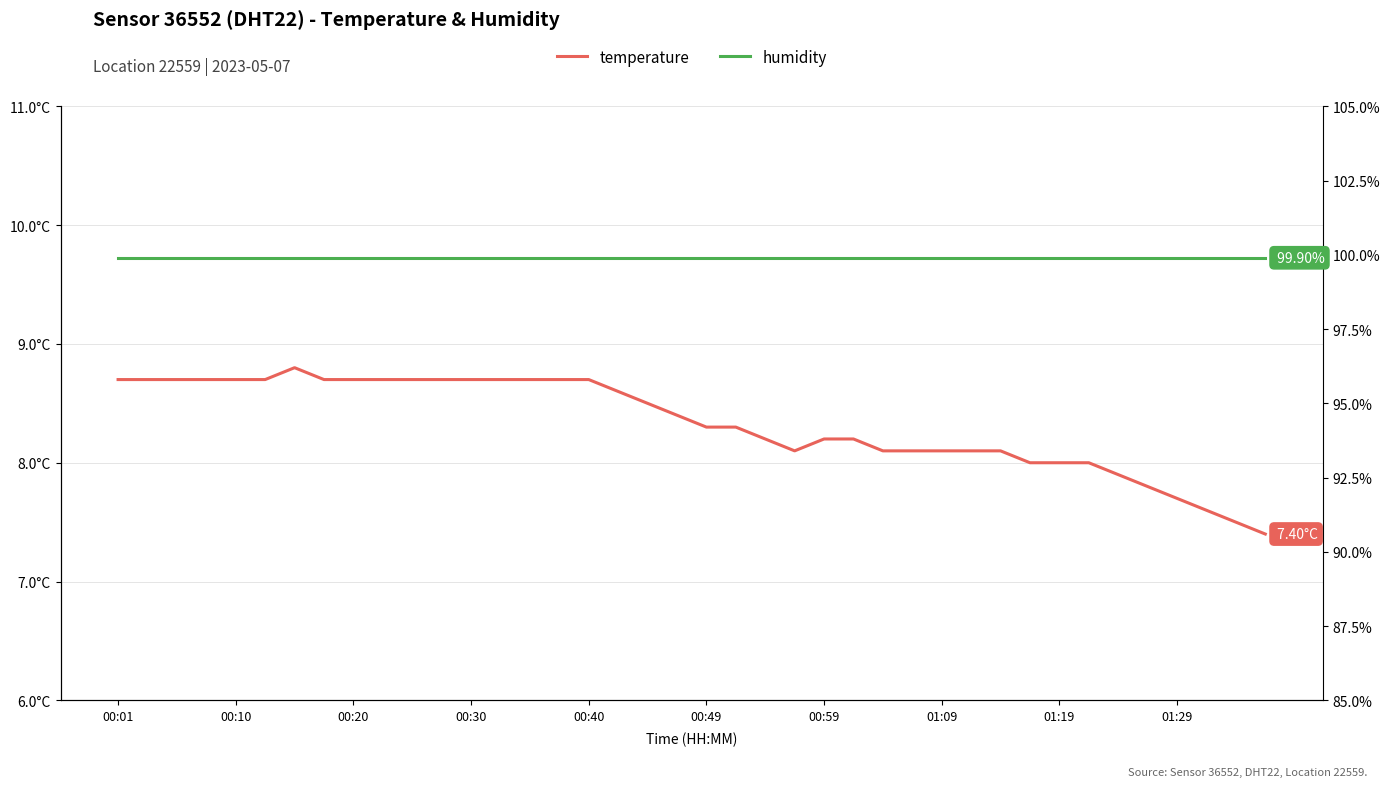

What is the value of the humidity point at the 14th from the left?

99.9